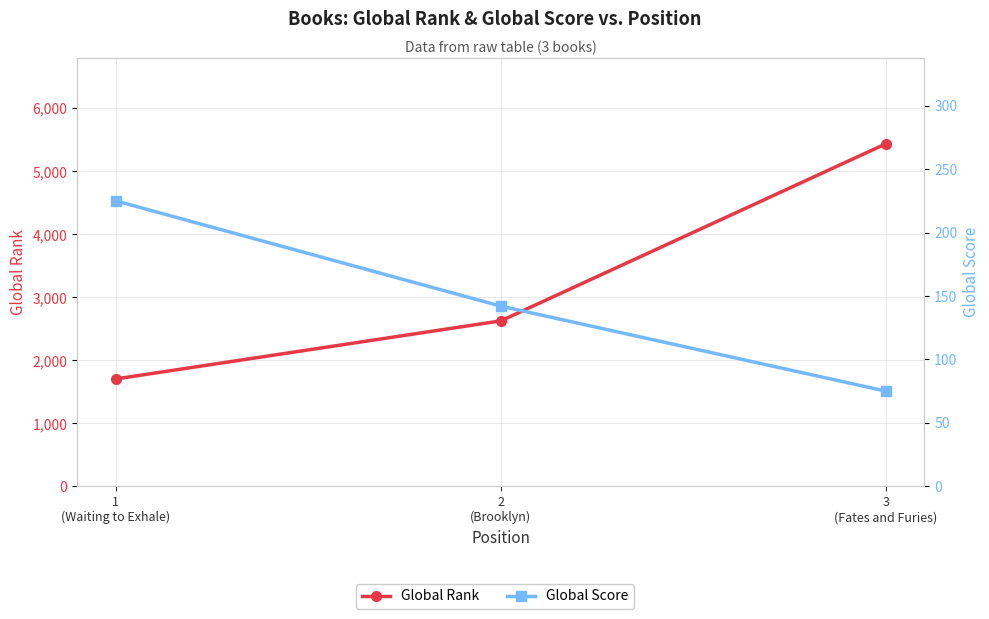

At how many categories does at least one series exceed 1482?

3